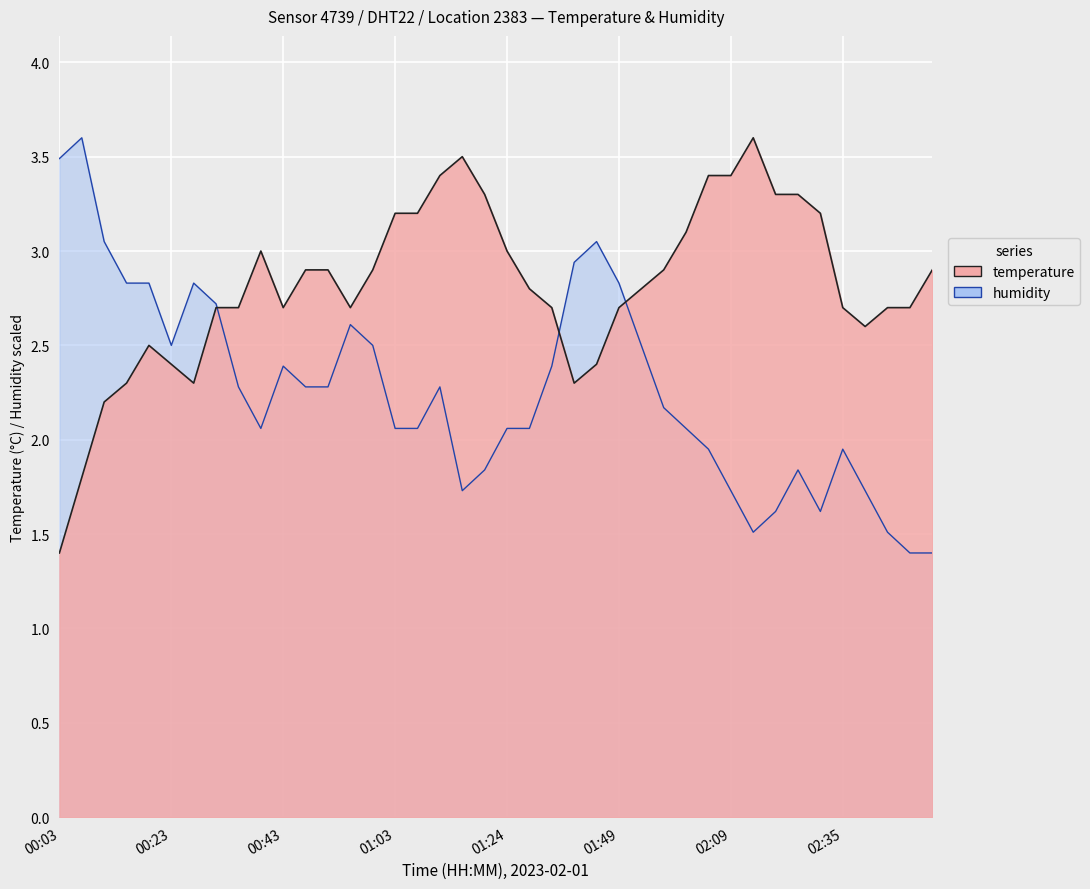

What is the maximum value shown in the chart?

3.6